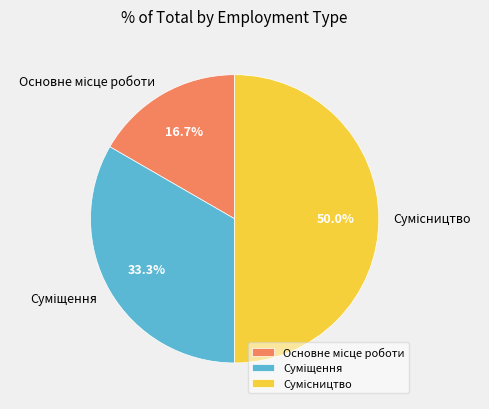

To the nearest percent, what portion does Сумісництво represent?

50%